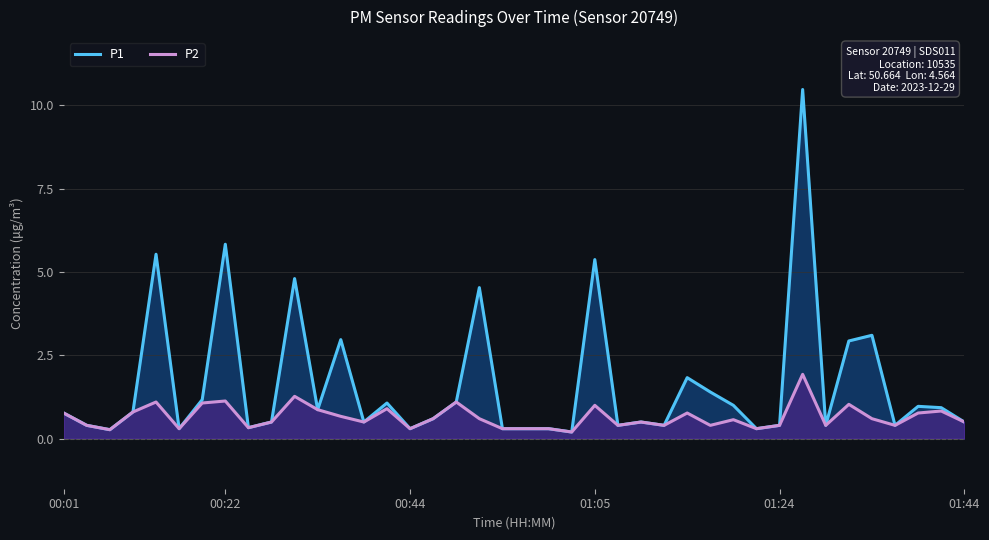

Between 16 and 36, which is larger?

16